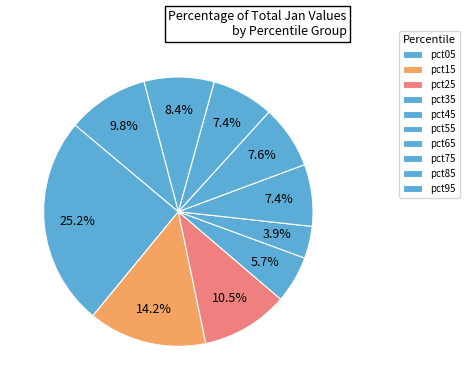

To the nearest percent, what percentage of the pie is pct75?

7%